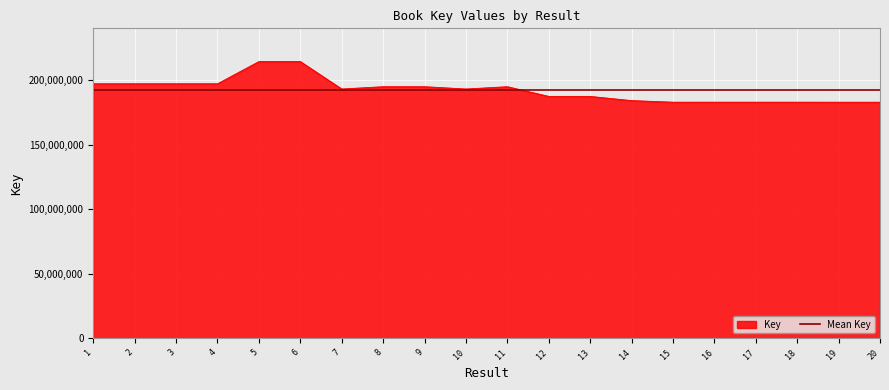

At which label does the data first exceed 193322711?

1